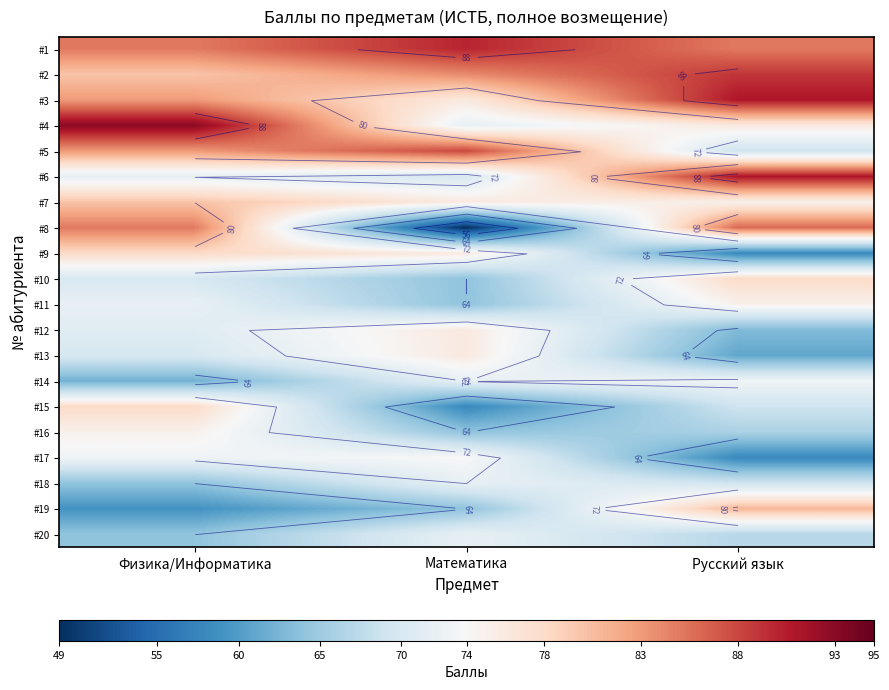

The #8 series shows 85 at Физика/Информатика. True or false?

True